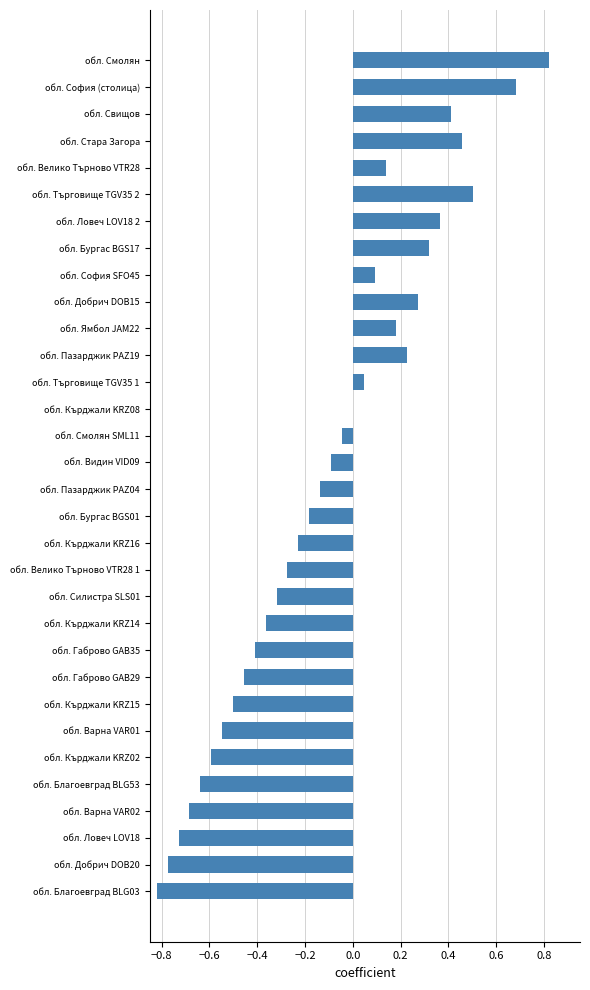

At which category does the chart reach its peak across all series?

обл. Смолян